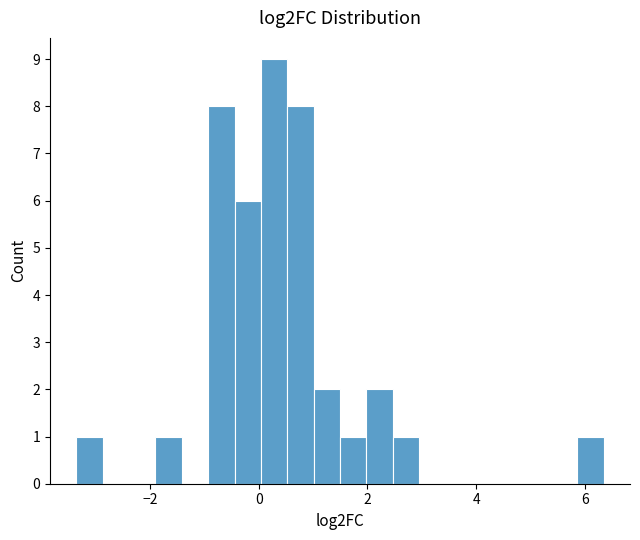

Read against the x-axis, roughly where is the centre of the tallest bar?

0.2